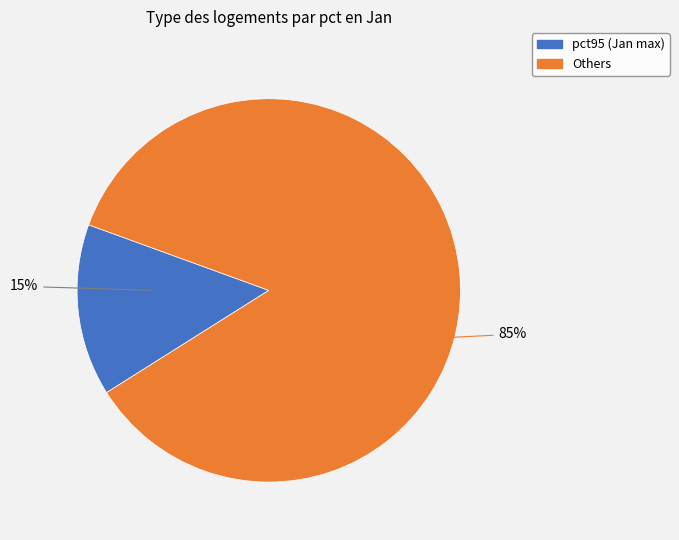

To the nearest percent, what is the average slice percentage?

50%